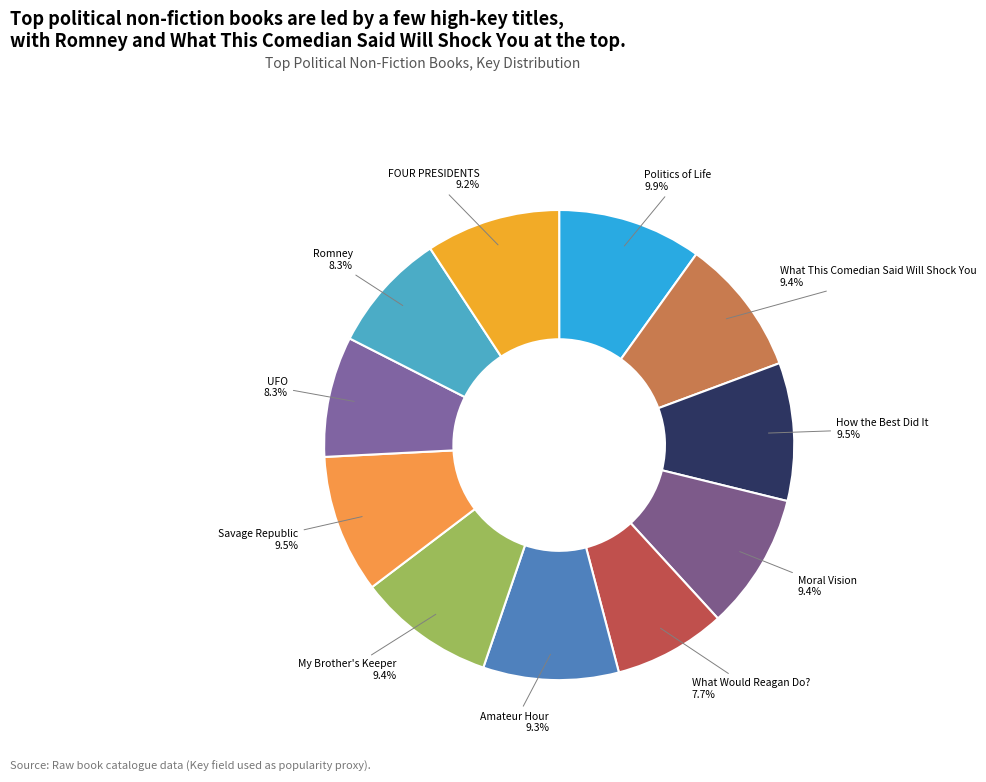

How many segments does this pie chart have?

11